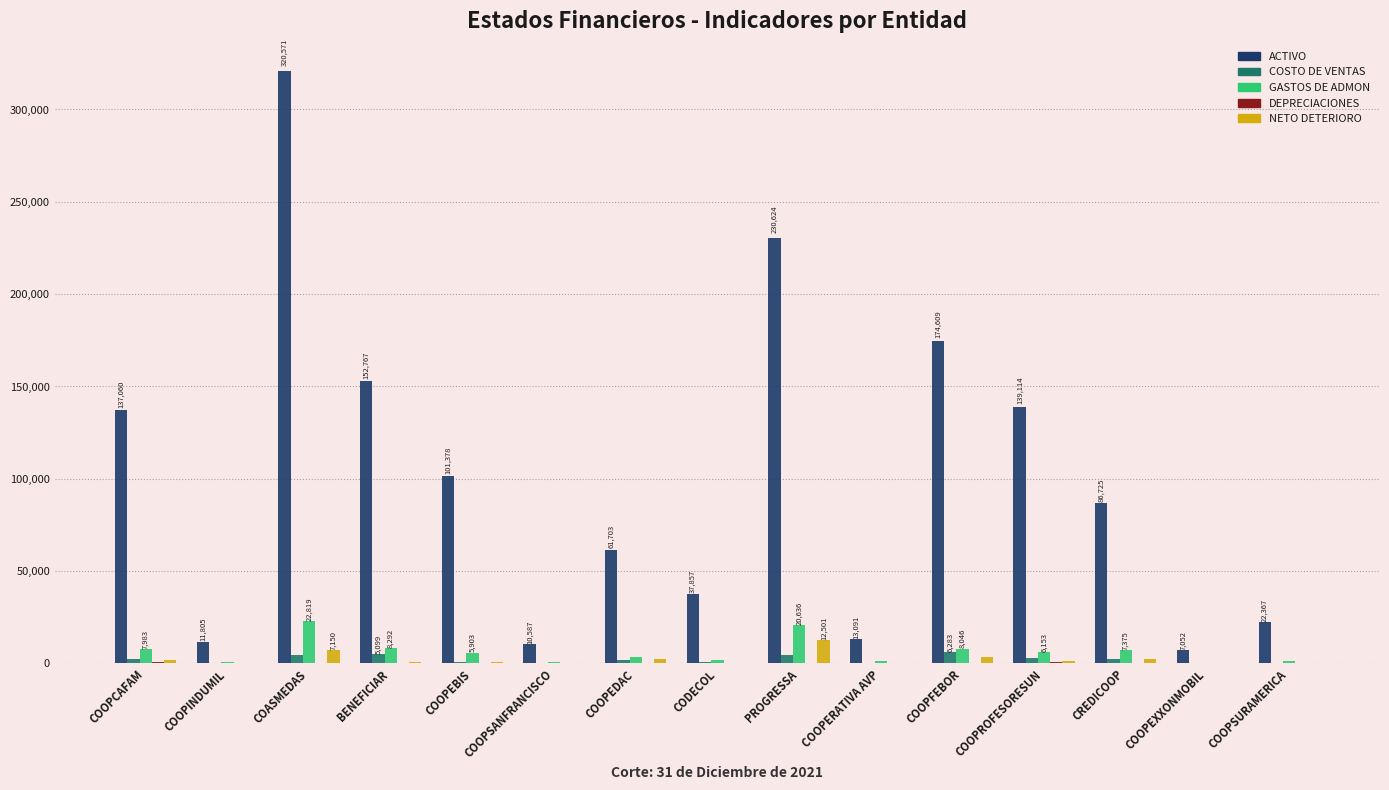

True or false: GASTOS DE ADMON has a value of 7983.6 at COOPCAFAM.

True